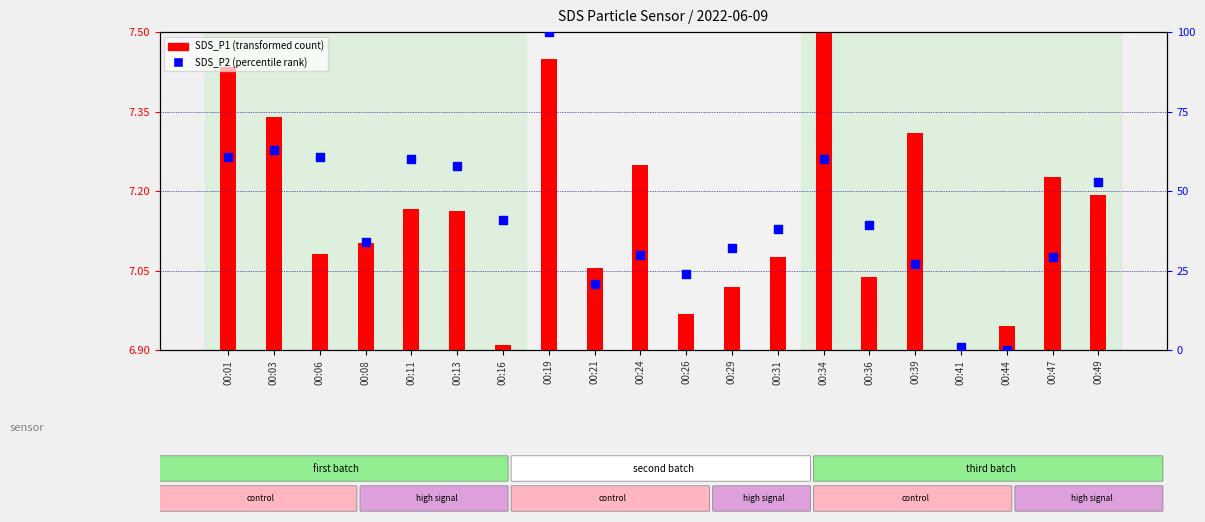

Which series reaches the maximum Y coordinate?

SDS_P2 (percentile rank)